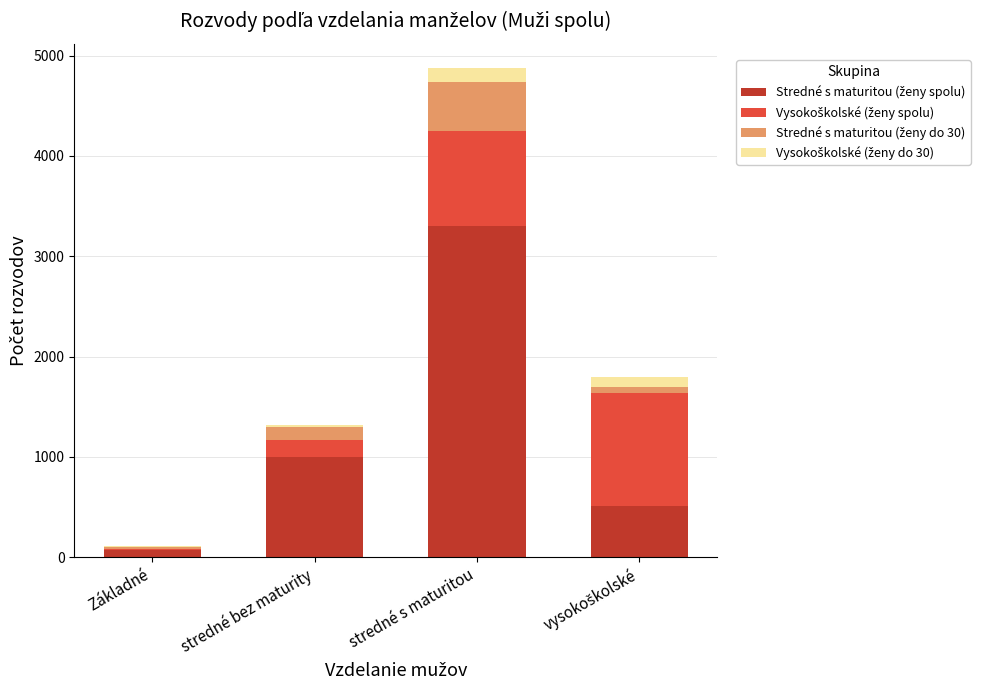

At which category is the sum across all series the highest?

stredné s maturitou